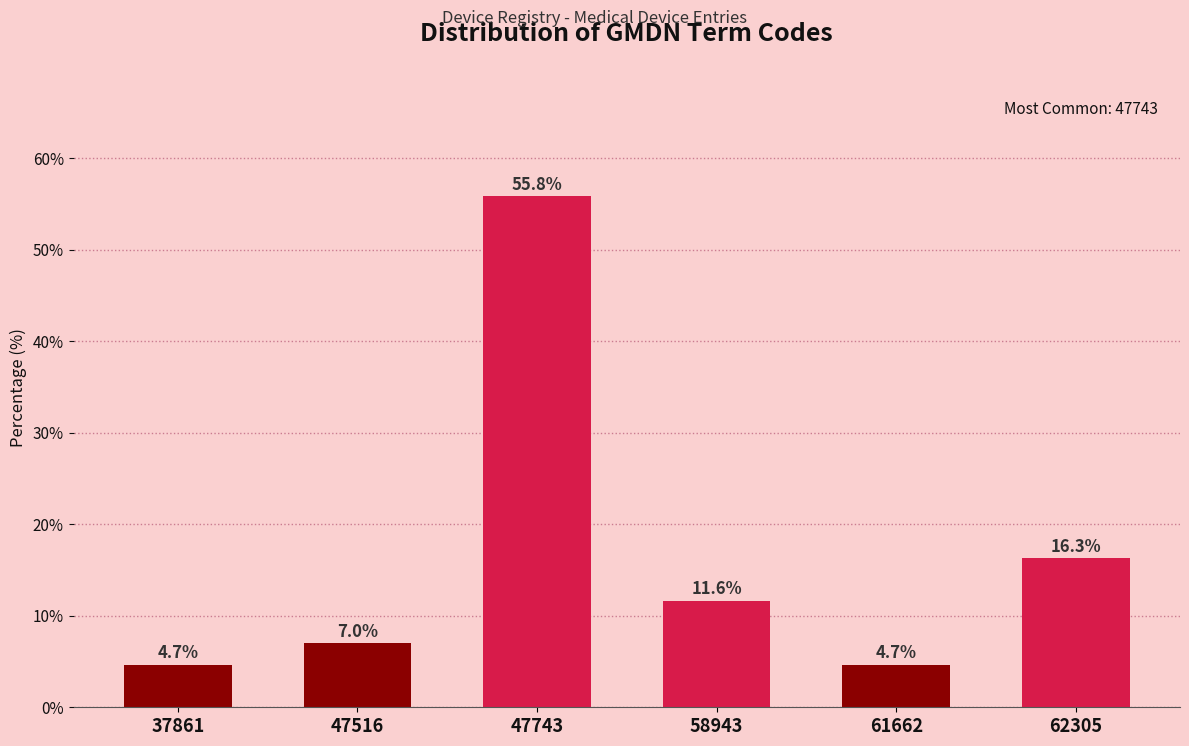

Reading right to left, list all the values displayed in this chart.

16.3	4.7	11.6	55.8	7.0	4.7